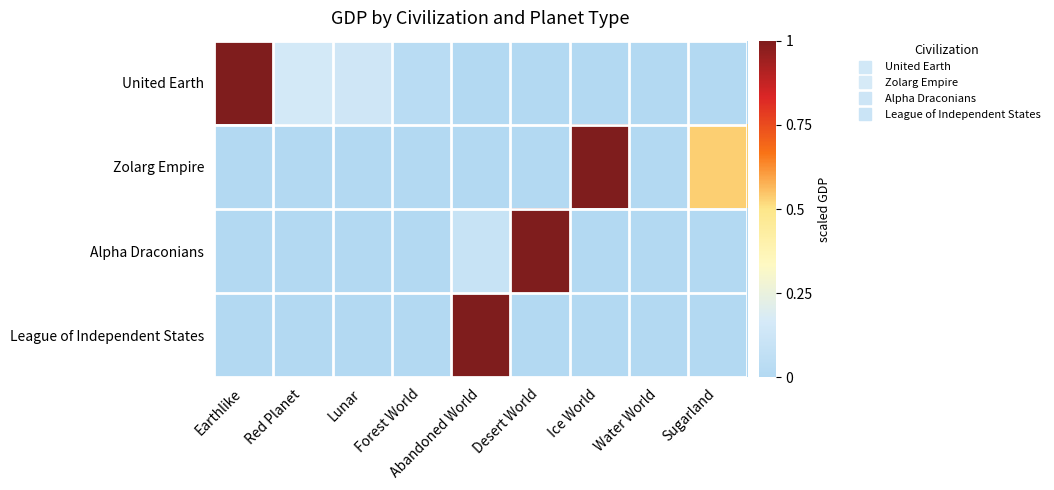

Reading left to right, what are all the values shown in this chart?

United Earth: Earthlike=1.0	Red Planet=0.2	Lunar=0.1	Forest World=0.0	Abandoned World=0.0	Desert World=0.0	Ice World=0.0	Water World=0.0	Sugarland=0.0
Zolarg Empire: Earthlike=0.0	Red Planet=0.0	Lunar=0.0	Forest World=0.0	Abandoned World=0.0	Desert World=0.0	Ice World=1.0	Water World=0.0	Sugarland=0.5
Alpha Draconians: Earthlike=0.0	Red Planet=0.0	Lunar=0.0	Forest World=0.0	Abandoned World=0.1	Desert World=1.0	Ice World=0.0	Water World=0.0	Sugarland=0.0
League of Independent States: Earthlike=0.0	Red Planet=0.0	Lunar=0.0	Forest World=0.0	Abandoned World=1.0	Desert World=0.0	Ice World=0.0	Water World=0.0	Sugarland=0.0